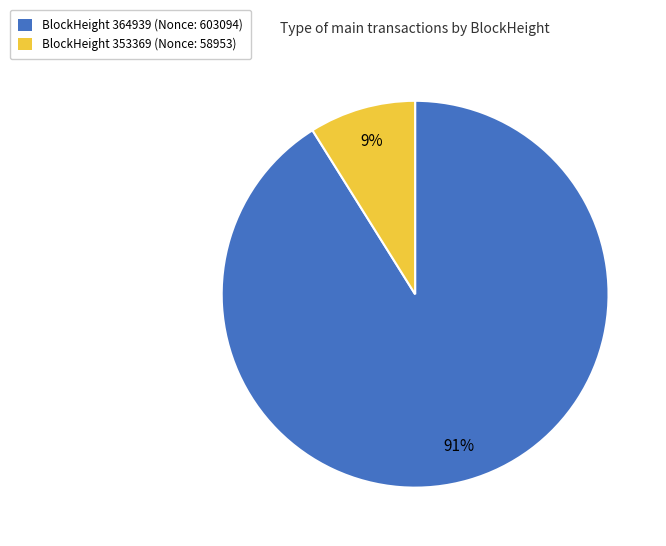

Is there any slice that represents more than half of the pie?

Yes